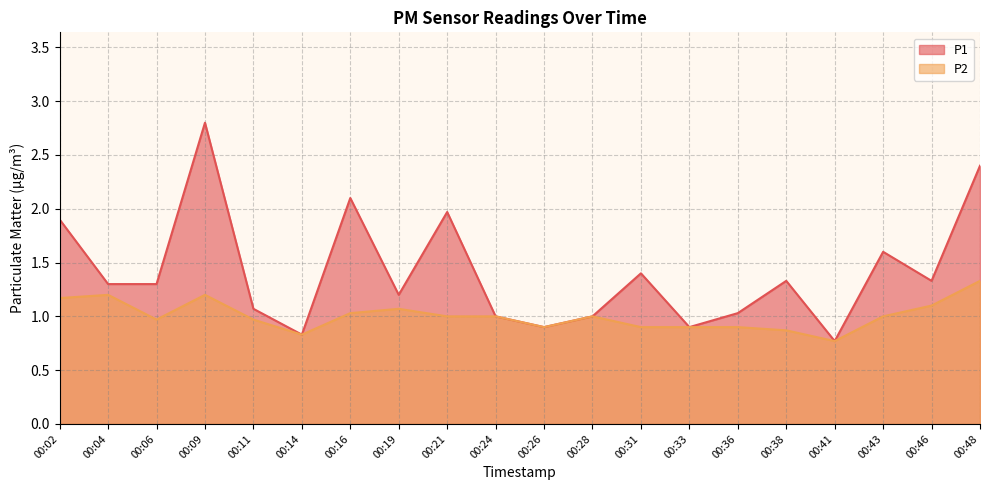

Which series has the largest range (max minus min)?

P1